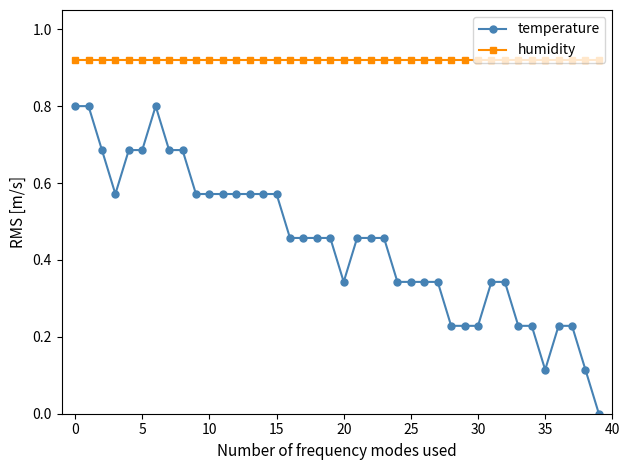

True or false: temperature and humidity cross at least once.

False